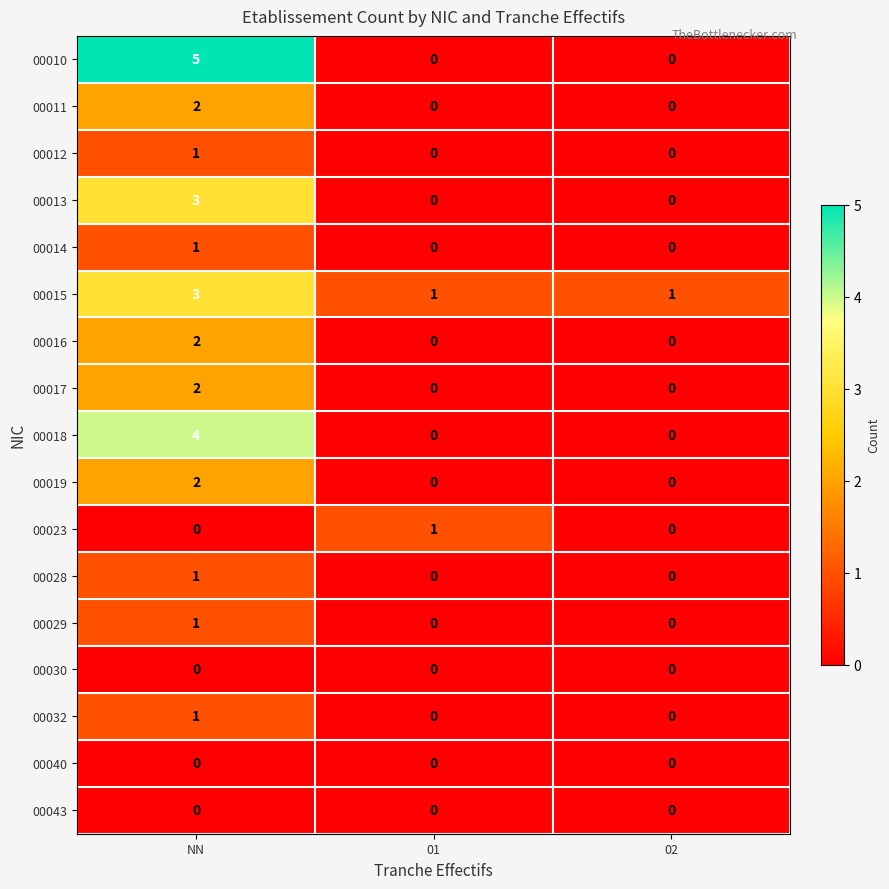

At which category does the chart reach its peak across all series?

NN